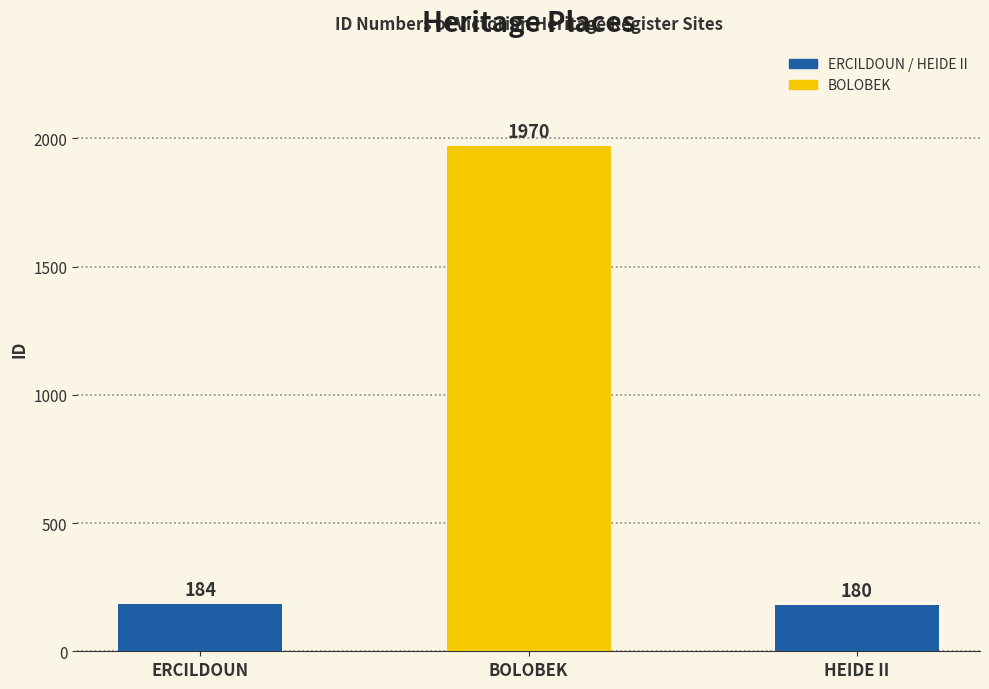

What value does the data have at ERCILDOUN, to the nearest 10?

180